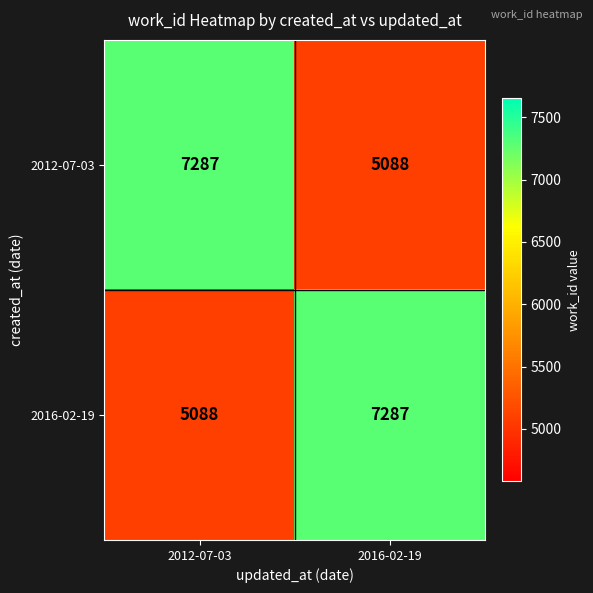

At 2016-02-19, list the series in order from smallest to largest.

2012-07-03, 2016-02-19